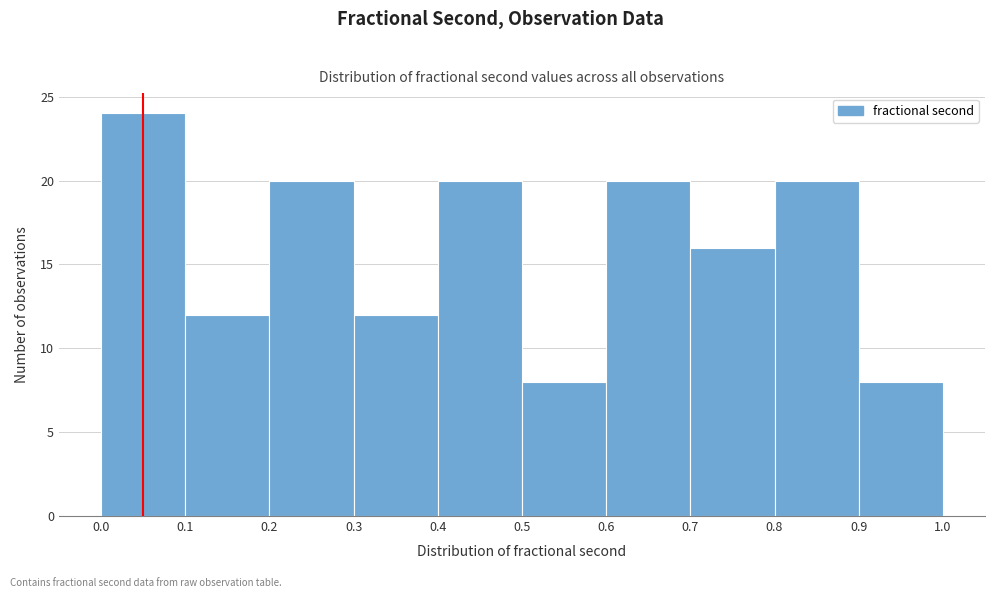

Which range on the x-axis has the tallest bar?

0.0 to 0.1